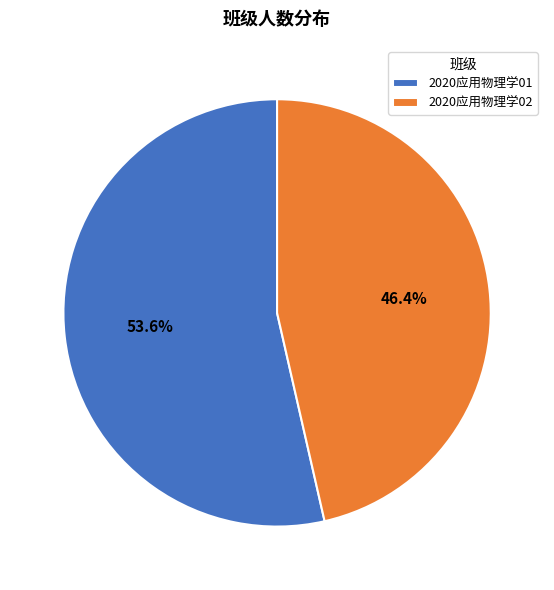

Approximately how many times larger is the value at 2020应用物理学02 compared to 2020应用物理学01?

0.9